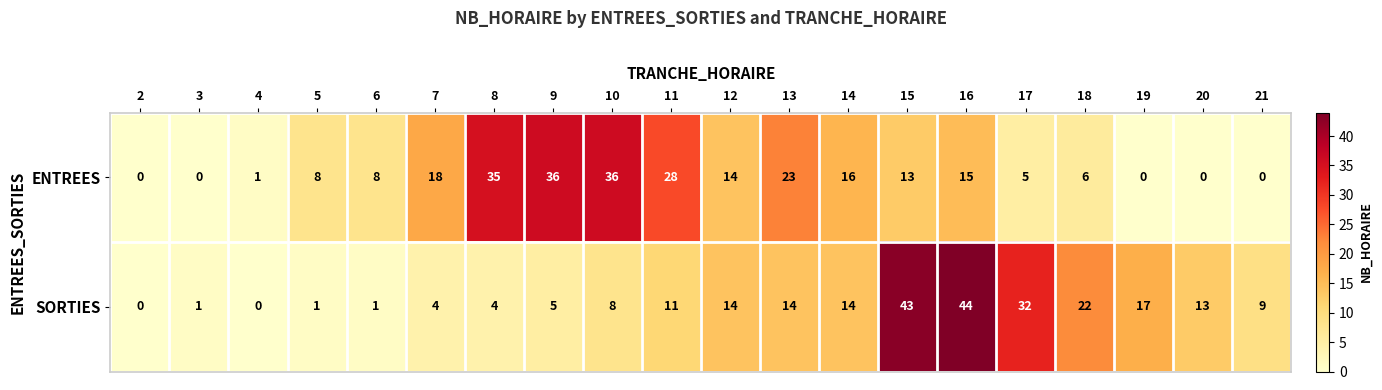

Is it true that SORTIES equals 4 at 8?

True